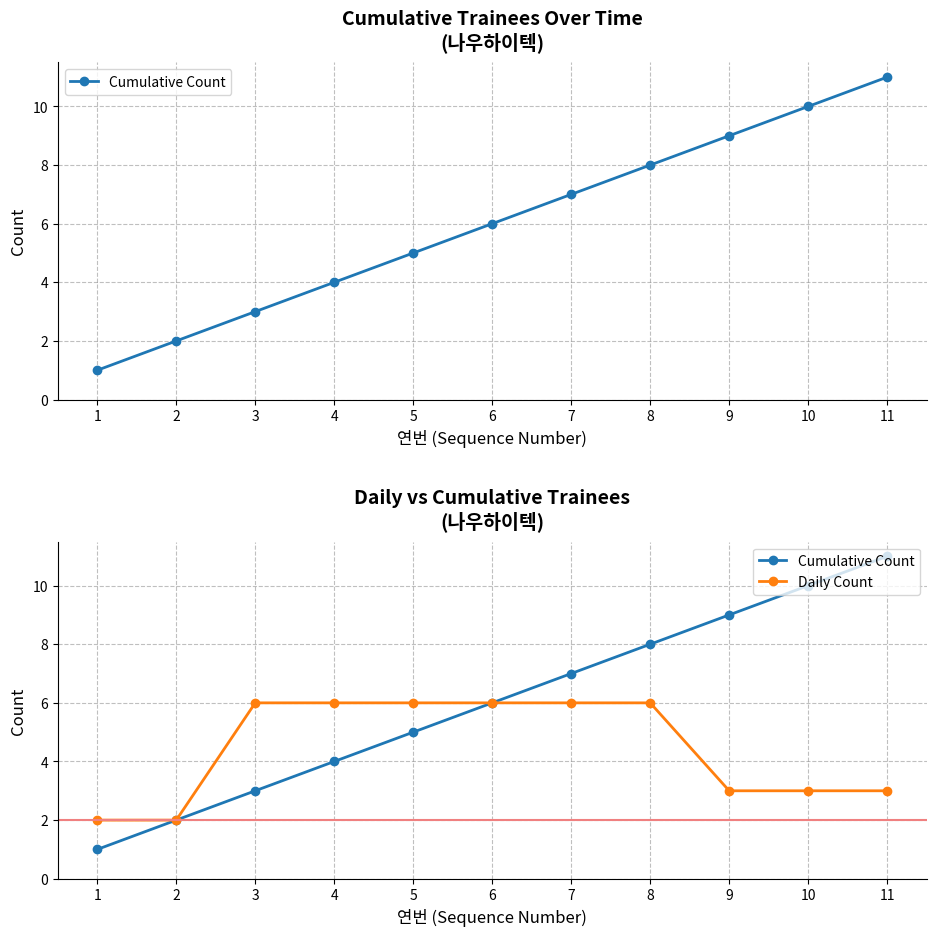

True or false: Cumulative Count and Daily Count cross at least once.

False